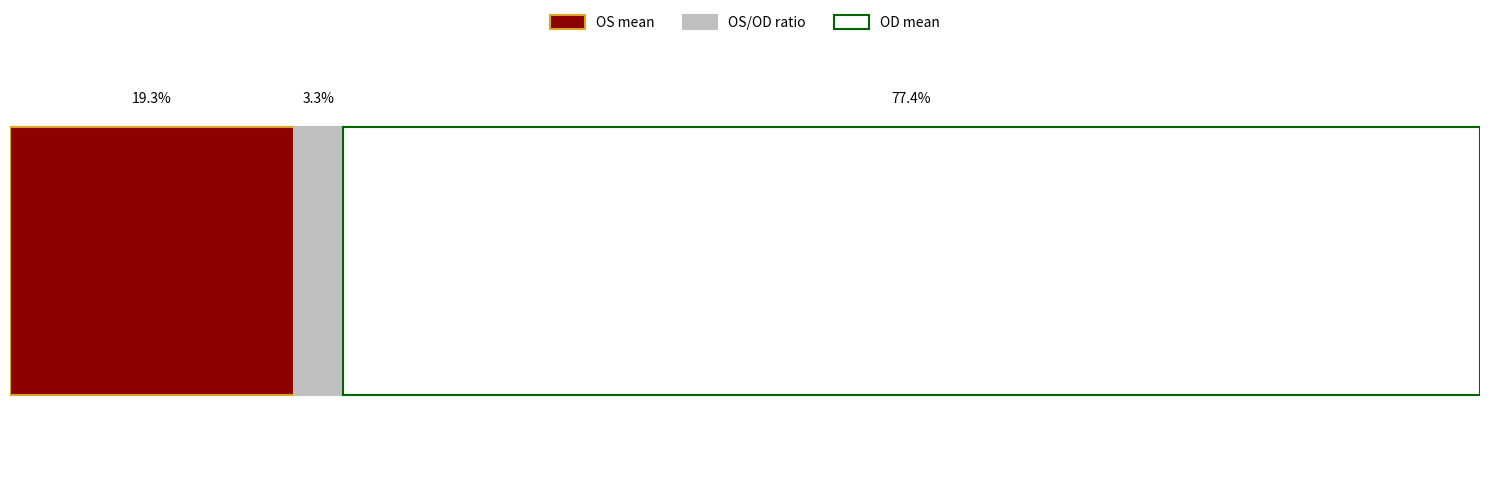

What are all the series names shown in the legend?

OS mean, OS/OD ratio, OD mean